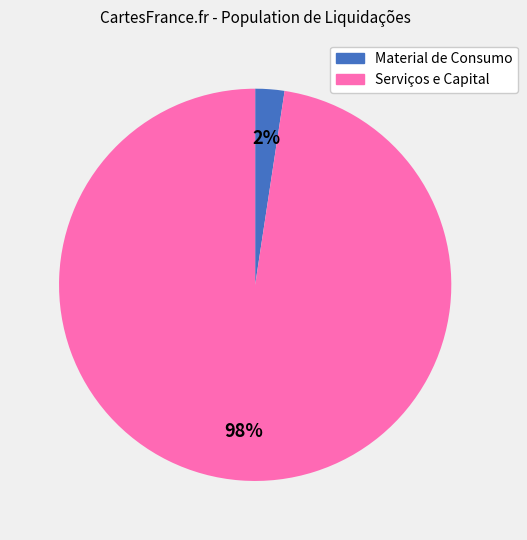

To the nearest percent, what is the average slice percentage?

50%